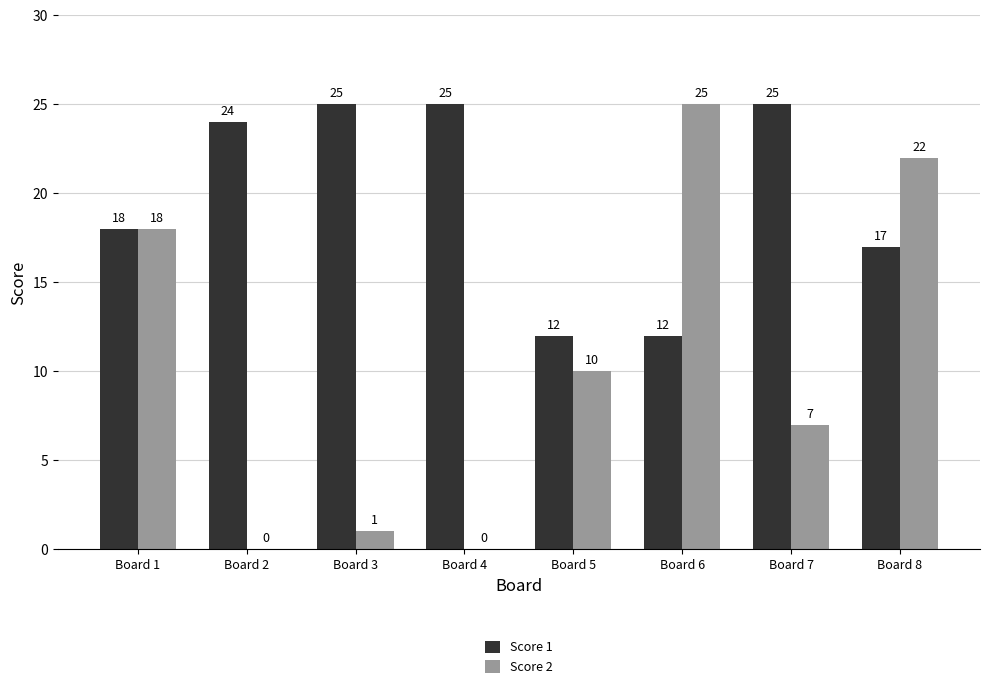

What is the sum of all Score 2 values?

83